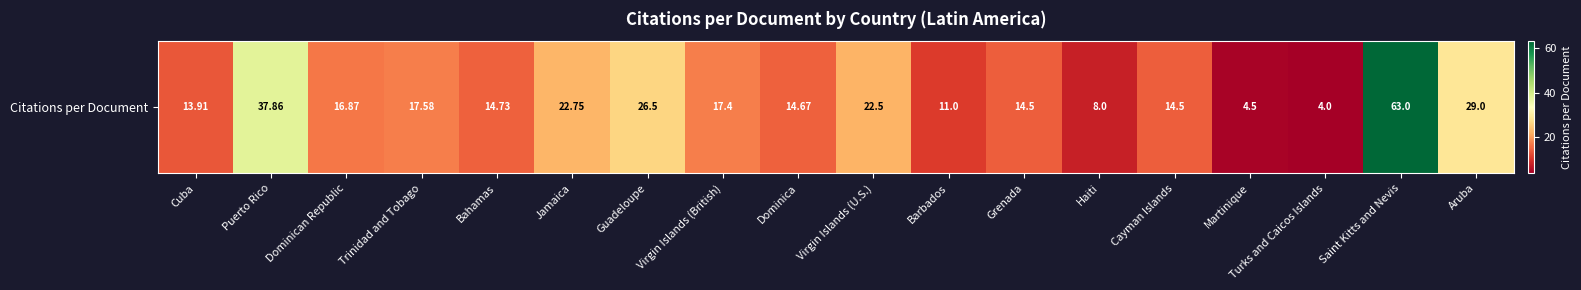

At which label is the value closest to 33?

Aruba